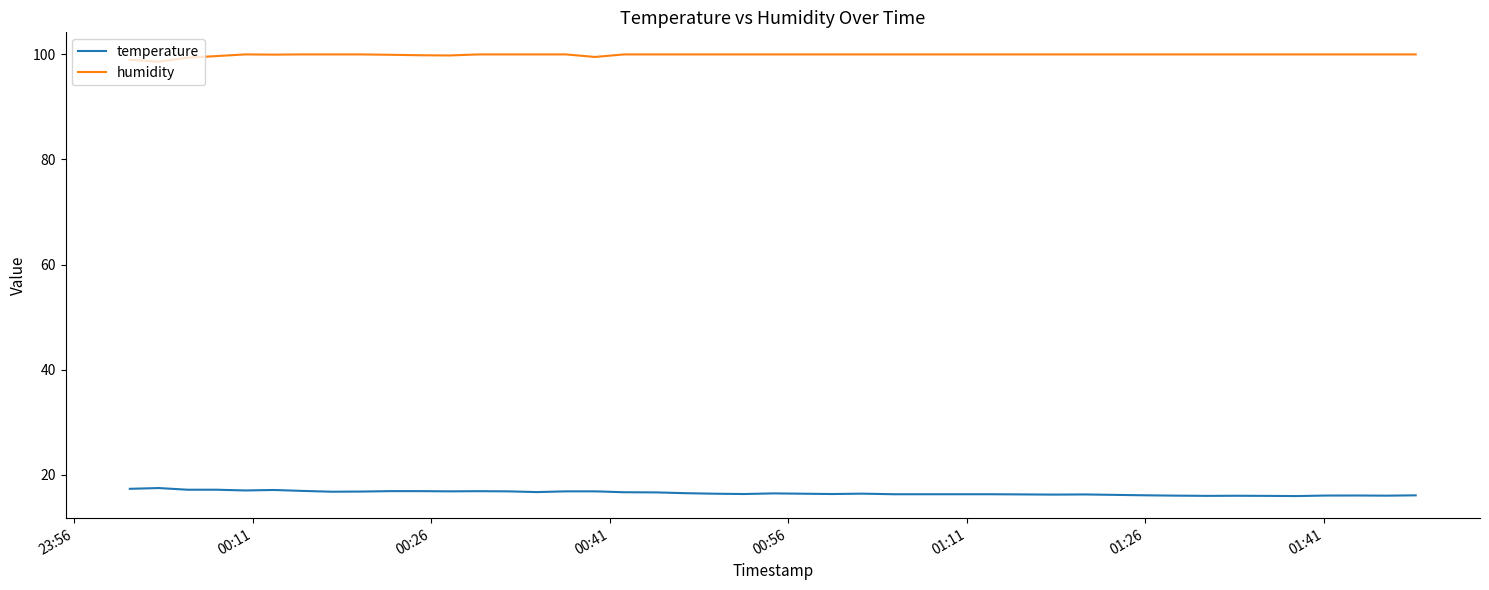

True or false: temperature and humidity cross at least once.

False